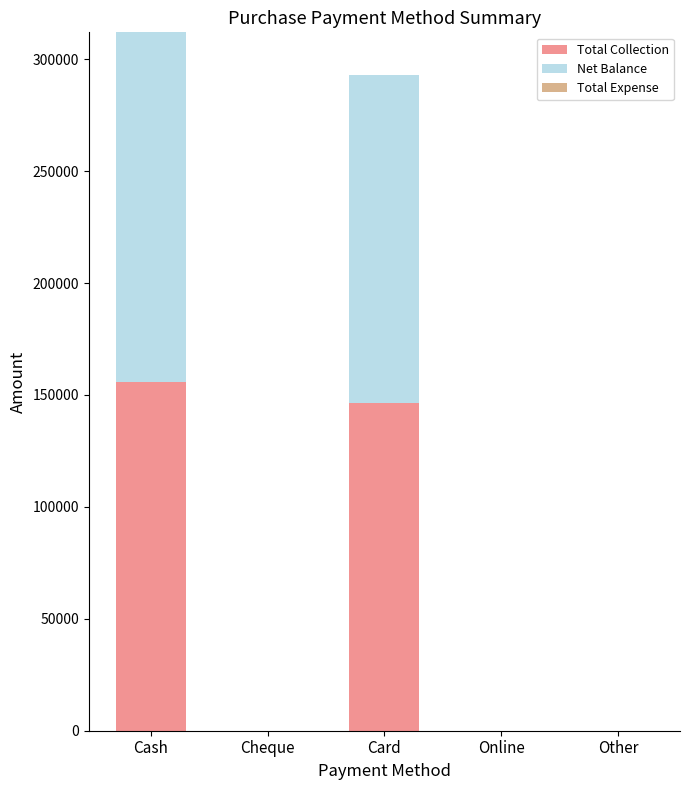

Reading right to left, what are the values for Total Collection?

Other=0	Online=0	Card=146500	Cheque=0	Cash=156000